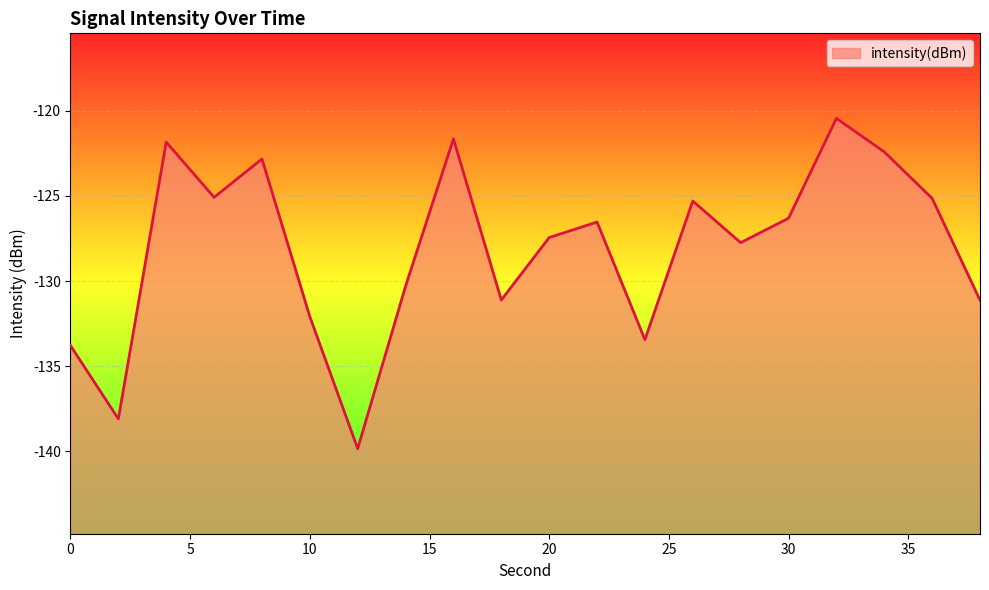

How many points are higher than both their immediate neighbors (excluding endpoints)?

6